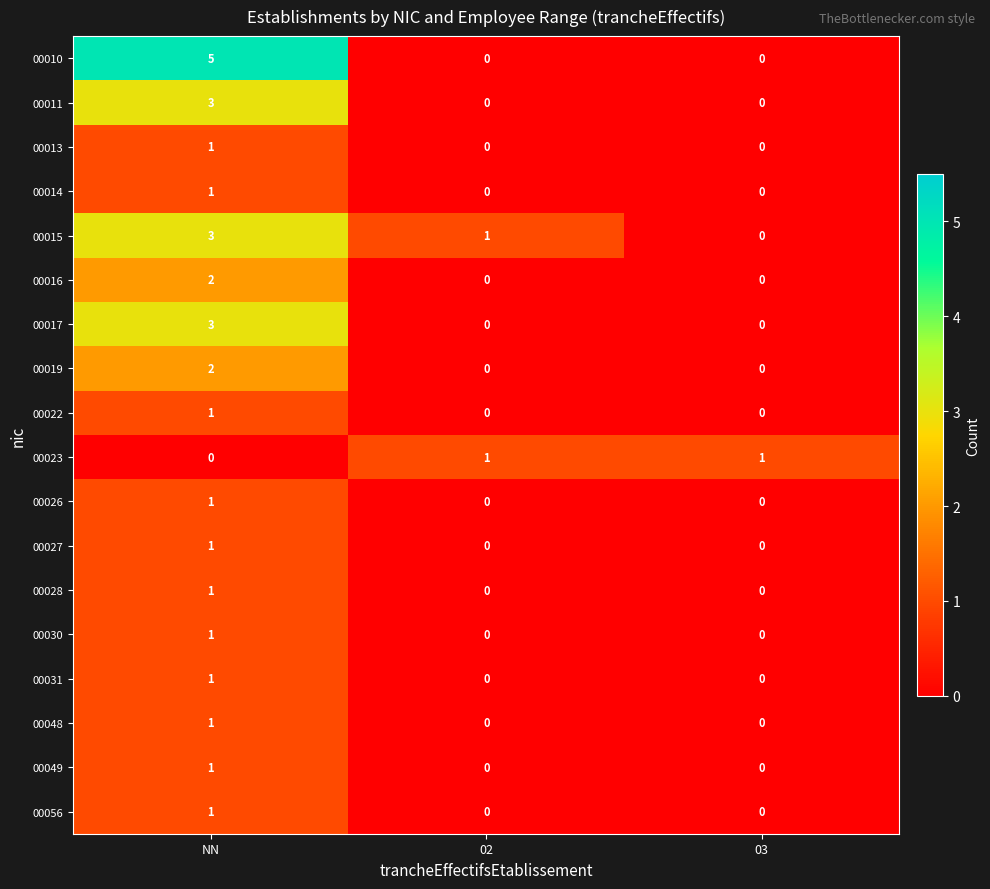

Which series has the widest spread of values?

00010